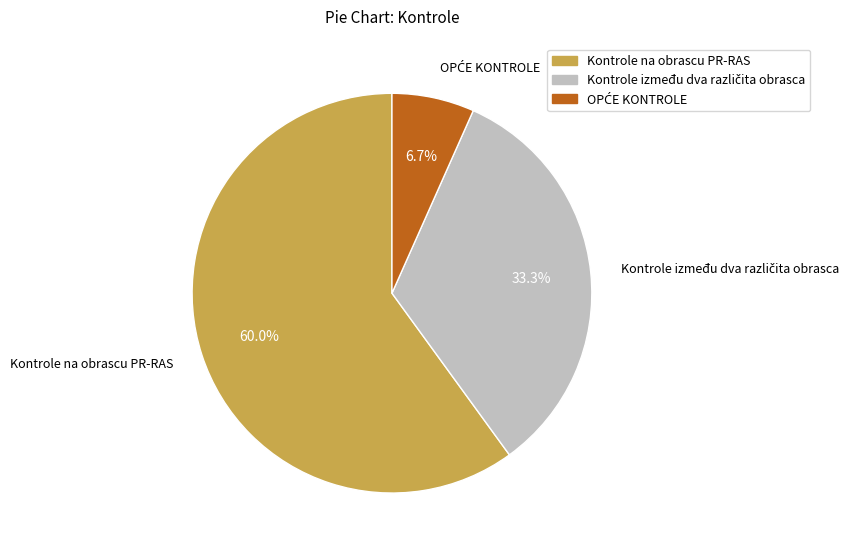

Which slice is the largest?

Kontrole na obrascu PR-RAS